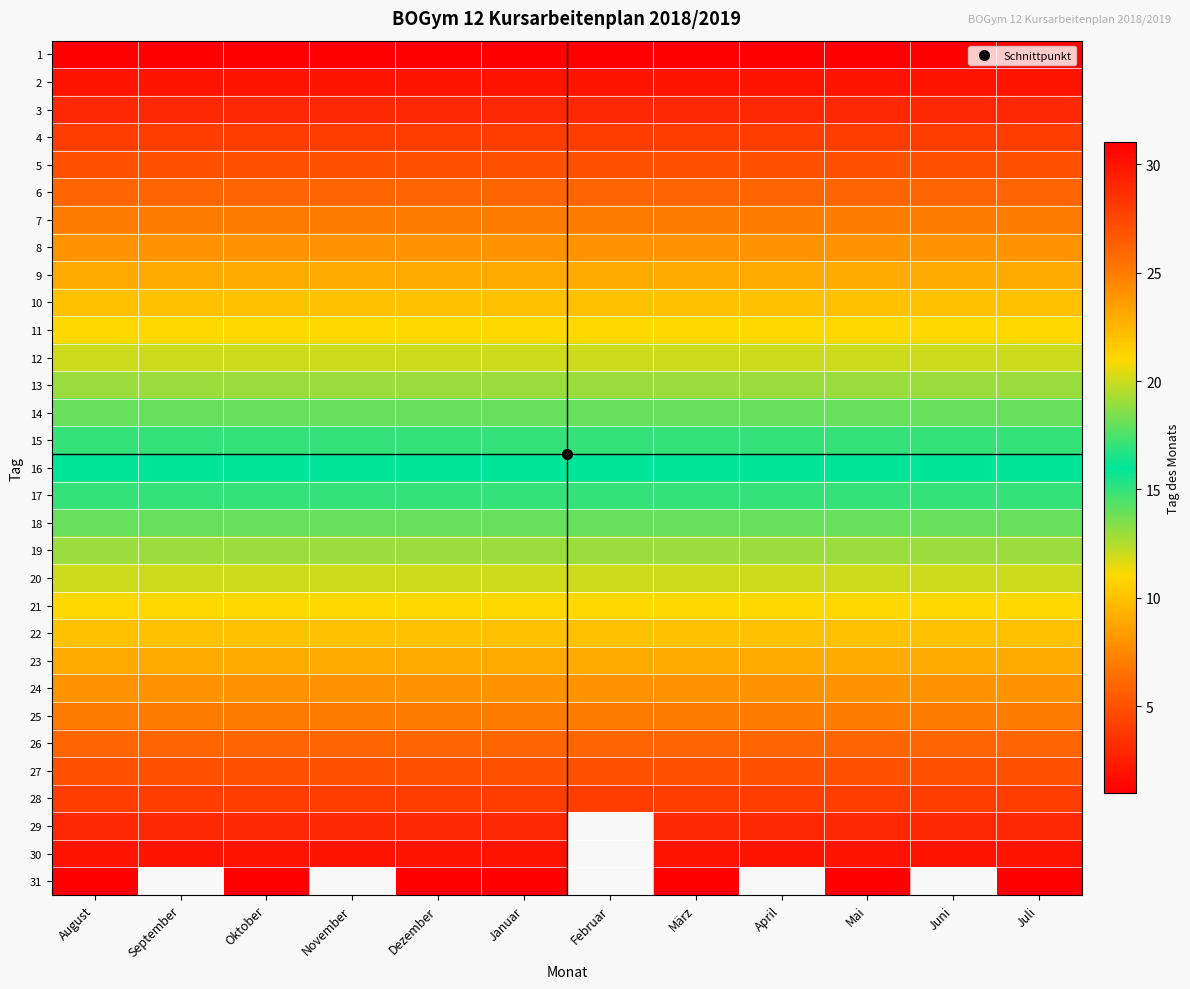

Which series has the largest total across all categories?

28